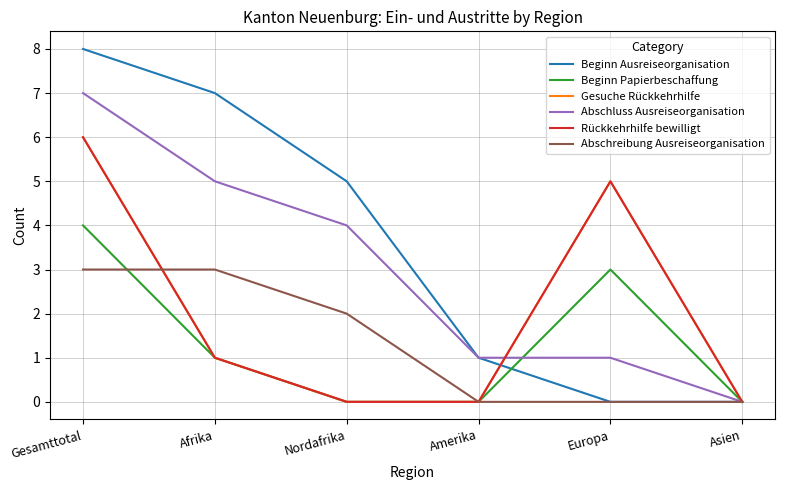

Reading right to left, list all the values displayed in this chart.

Beginn Ausreiseorganisation: Asien=0	Europa=0	Amerika=1	Nordafrika=5	Afrika=7	Gesamttotal=8
Beginn Papierbeschaffung: Asien=0	Europa=3	Amerika=0	Nordafrika=0	Afrika=1	Gesamttotal=4
Gesuche Rückkehrhilfe: Asien=0	Europa=5	Amerika=0	Nordafrika=0	Afrika=1	Gesamttotal=6
Abschluss Ausreiseorganisation: Asien=0	Europa=1	Amerika=1	Nordafrika=4	Afrika=5	Gesamttotal=7
Rückkehrhilfe bewilligt: Asien=0	Europa=5	Amerika=0	Nordafrika=0	Afrika=1	Gesamttotal=6
Abschreibung Ausreiseorganisation: Asien=0	Europa=0	Amerika=0	Nordafrika=2	Afrika=3	Gesamttotal=3